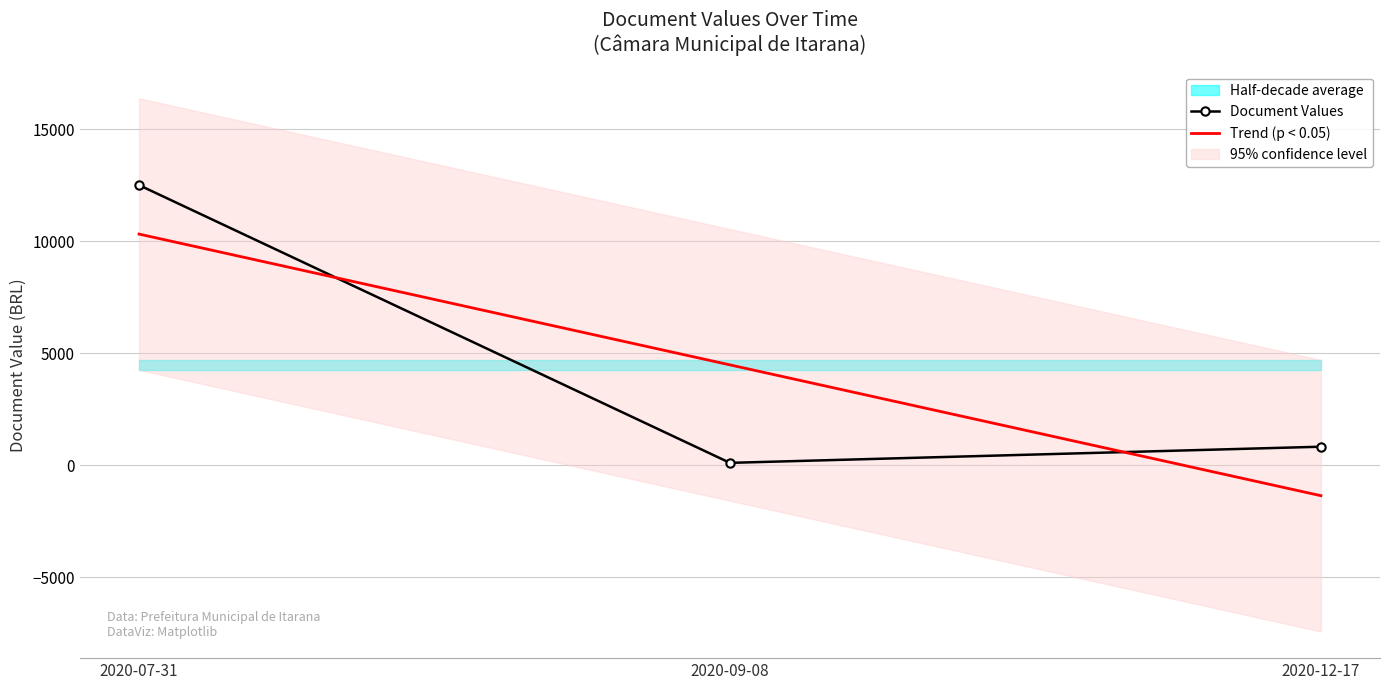

List the series in order of their overall mean, lowest first.

Trend (p < 0.05), Document Values